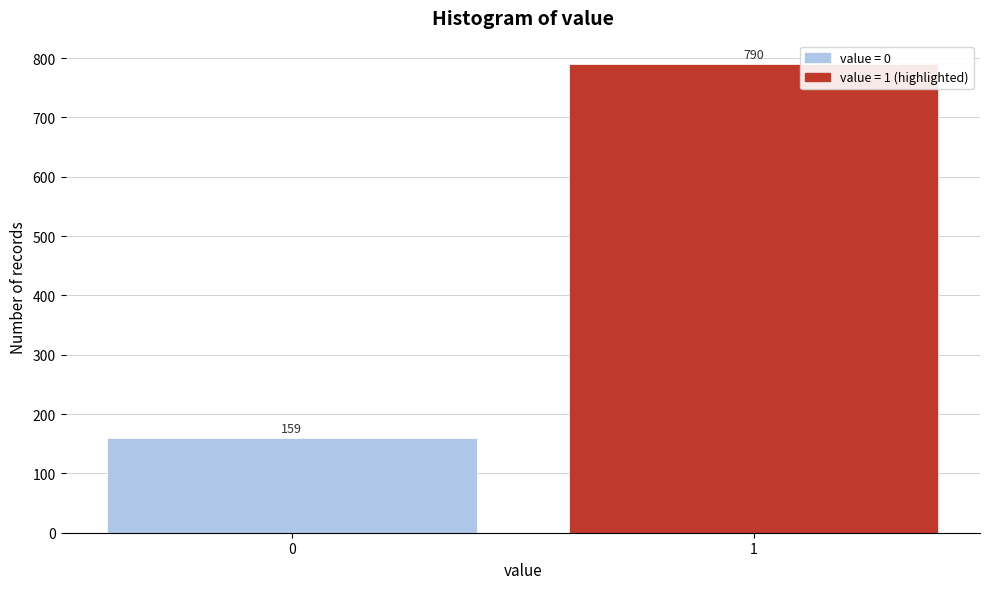

Reading right to left, transcribe all the data shown in this chart.

790	159